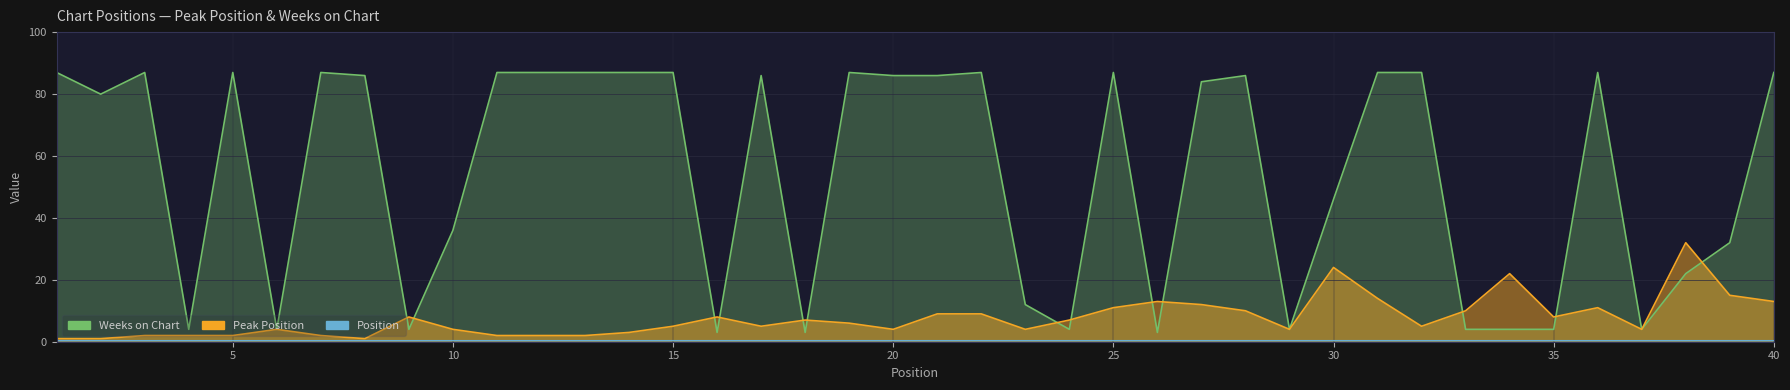

The value of Peak Position at 28 is 10. True or false?

True